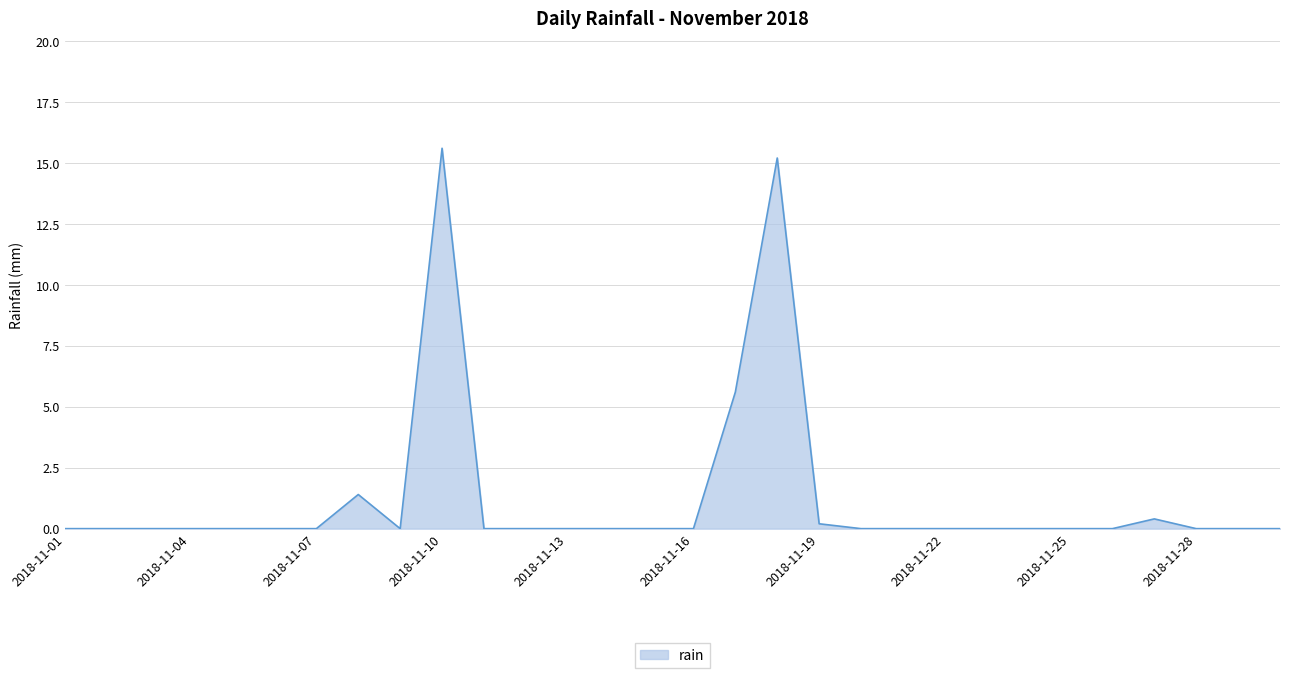

What is the difference between the maximum and minimum values?

15.6